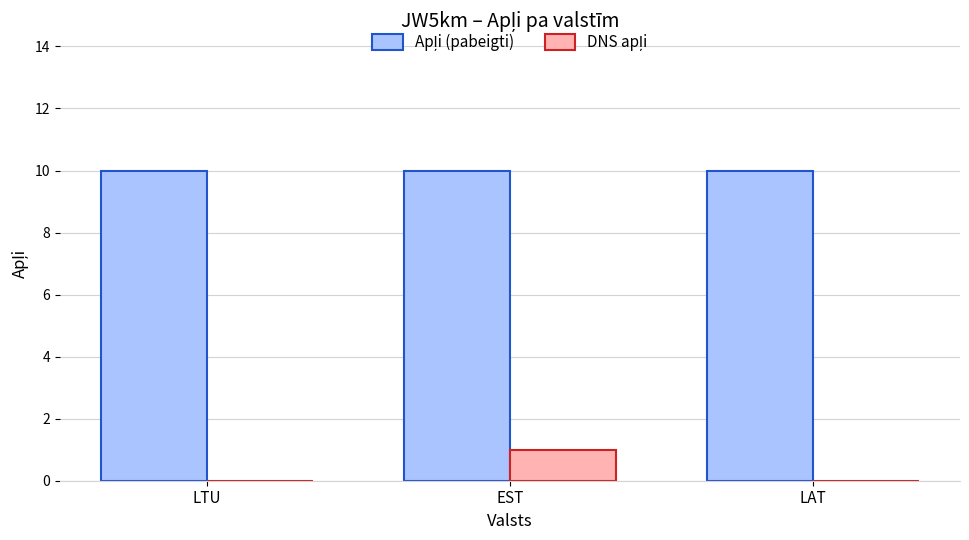

At which category is the sum across all series the highest?

EST